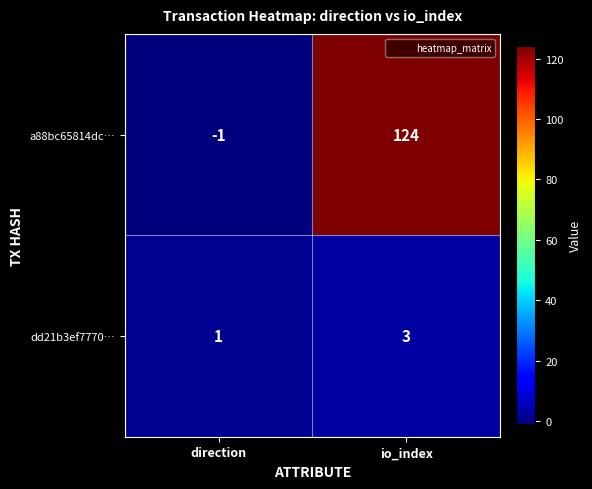

Which series has the largest total across all categories?

a88bc65814dc…